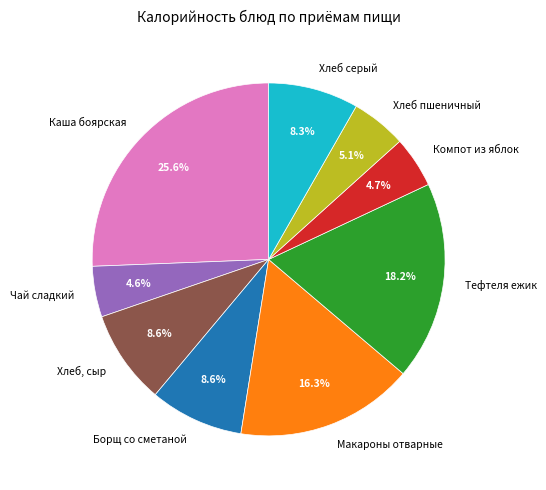

Which category has the biggest portion of the pie?

Каша боярская